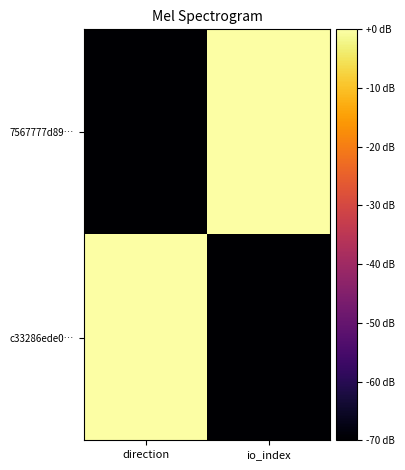

Between direction and io_index, which series saw the biggest shift?

7567777d89…